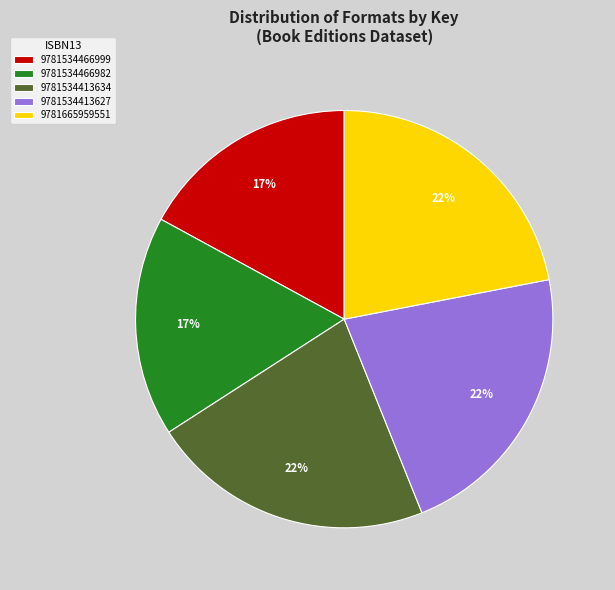

How many segments does this pie chart have?

5